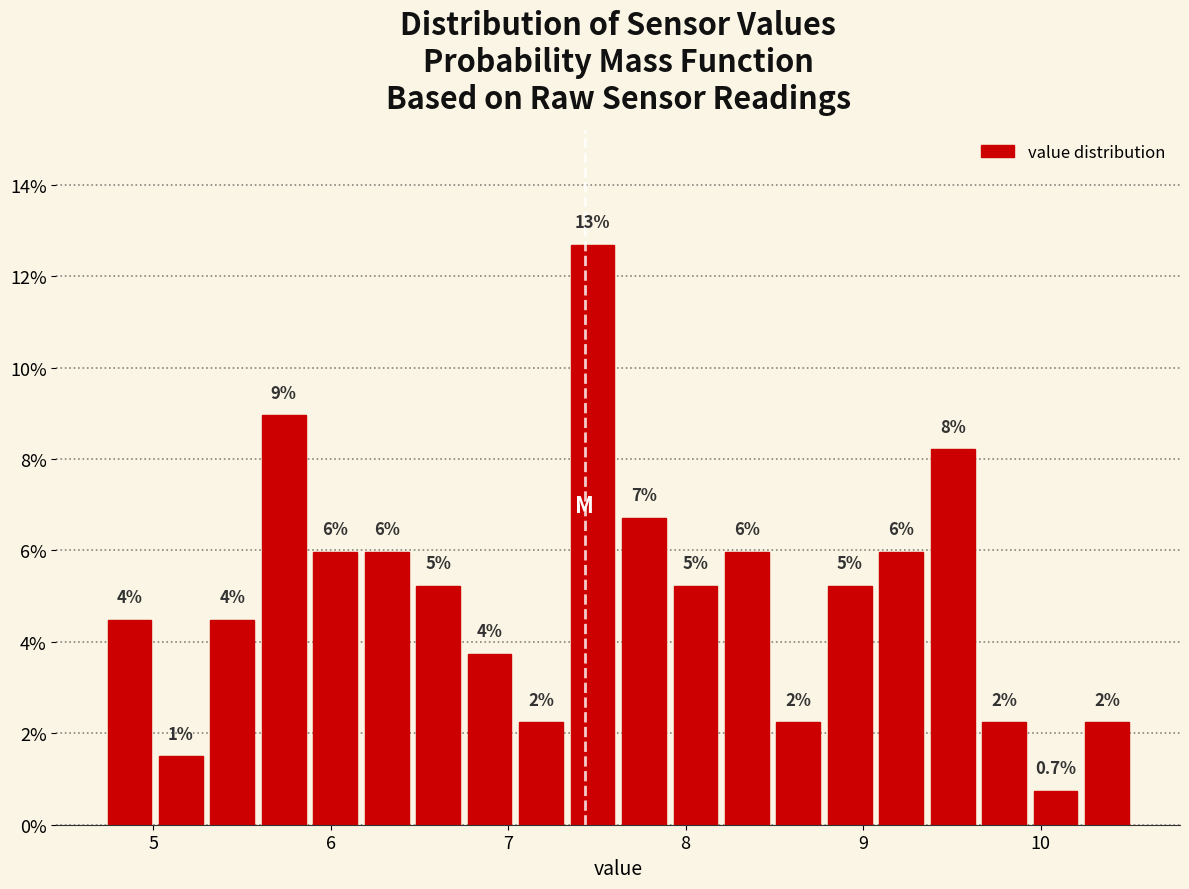

Read against the x-axis, roughly where is the centre of the tallest bar?

7.5